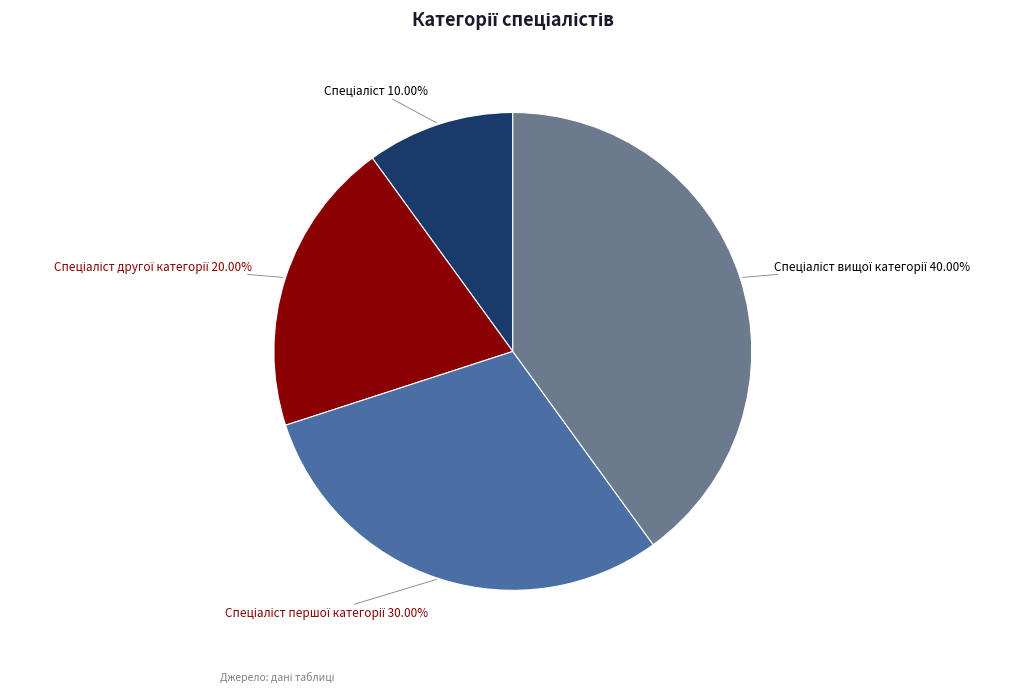

Is there a majority slice in this chart?

No